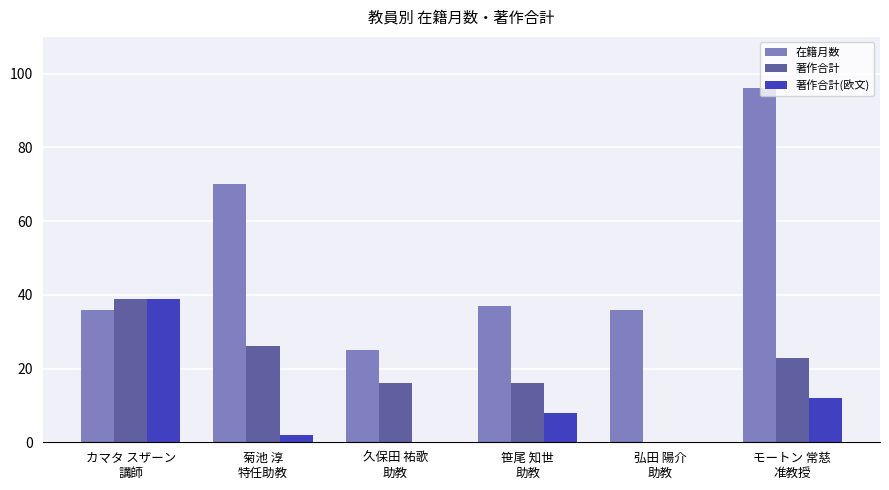

What value does the 著作合計 series have at カマタ スザーン
講師, to the nearest 5?

40